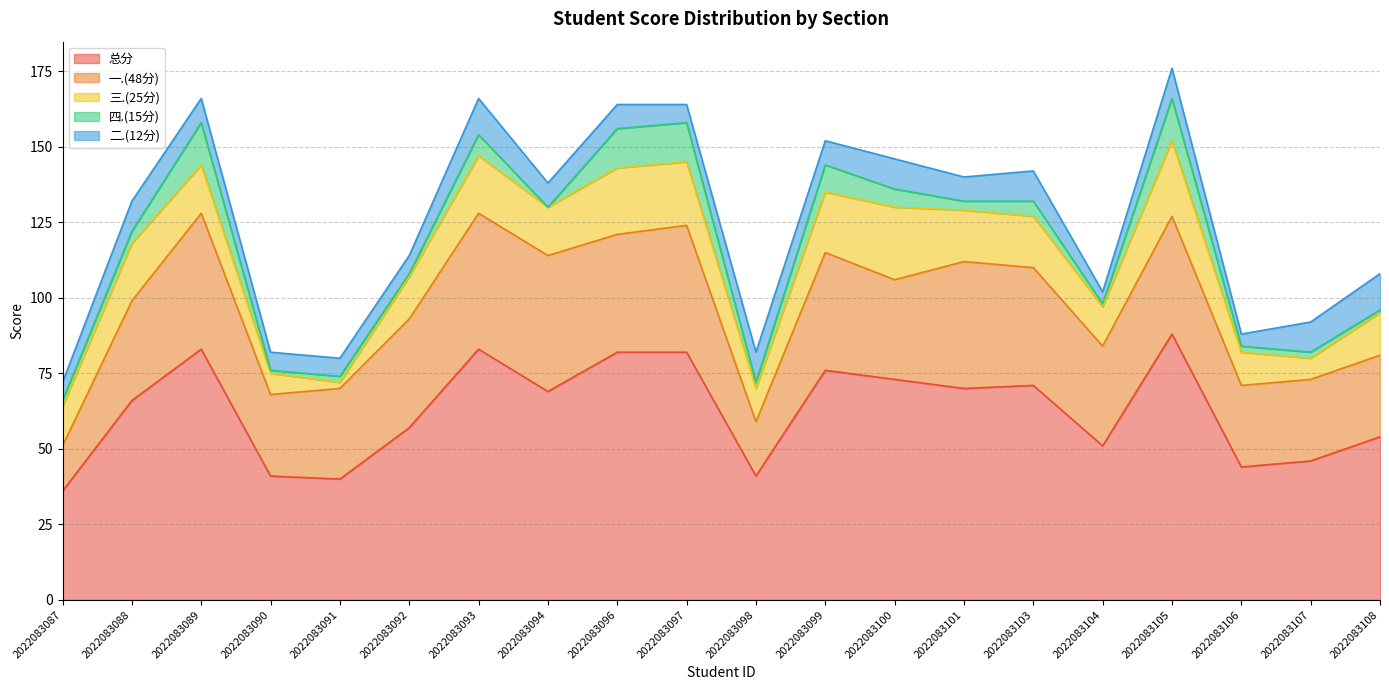

Reading right to left, transcribe all the data shown in this chart.

总分: 54	46	44	88	51	71	70	73	76	41	82	82	69	83	57	40	41	83	66	36
一.(48分): 27	27	27	39	33	39	42	33	39	18	42	39	45	45	36	30	27	45	33	15
三.(25分): 14	7	11	25	13	17	17	24	20	11	21	22	16	19	14	2	7	16	19	13
四.(15分): 1	2	2	14	1	5	3	6	9	2	13	13	0	7	1	2	1	14	4	2
二.(12分): 12	10	4	10	4	10	8	10	8	10	6	8	8	12	6	6	6	8	10	6